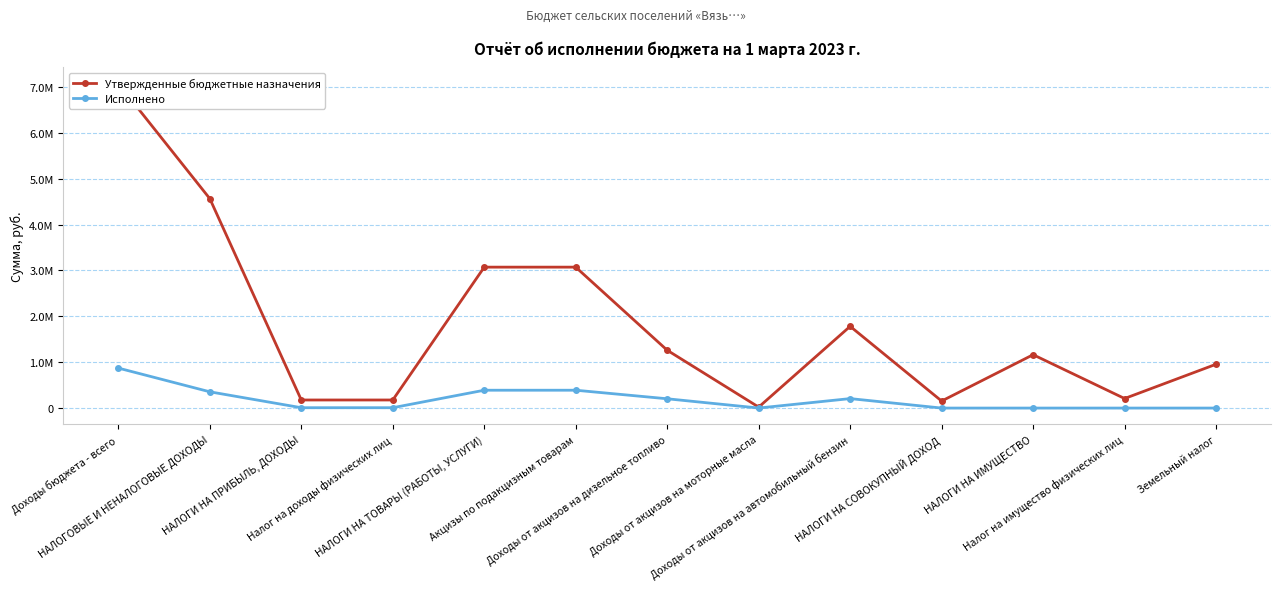

What are all the series names shown in the legend?

Утвержденные бюджетные назначения, Исполнено